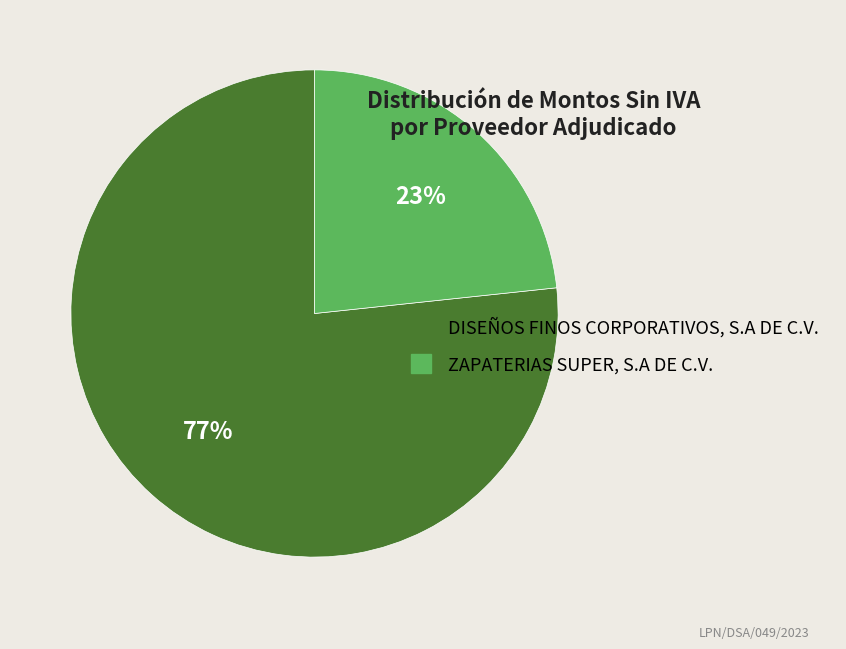

Approximately how many times larger is the value at ZAPATERIAS SUPER, S.A DE C.V. compared to DISEÑOS FINOS CORPORATIVOS, S.A DE C.V.?

0.3